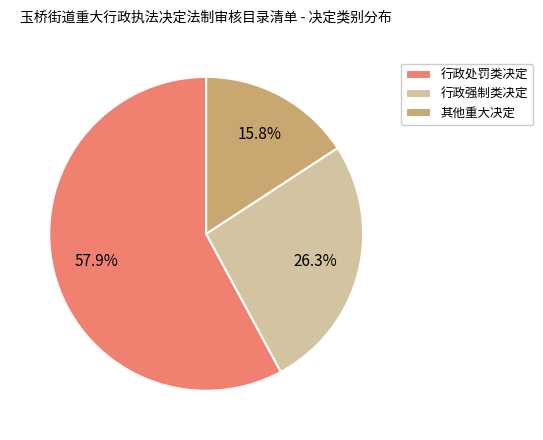

Between 行政强制类决定 and 行政处罚类决定, which is larger?

行政处罚类决定